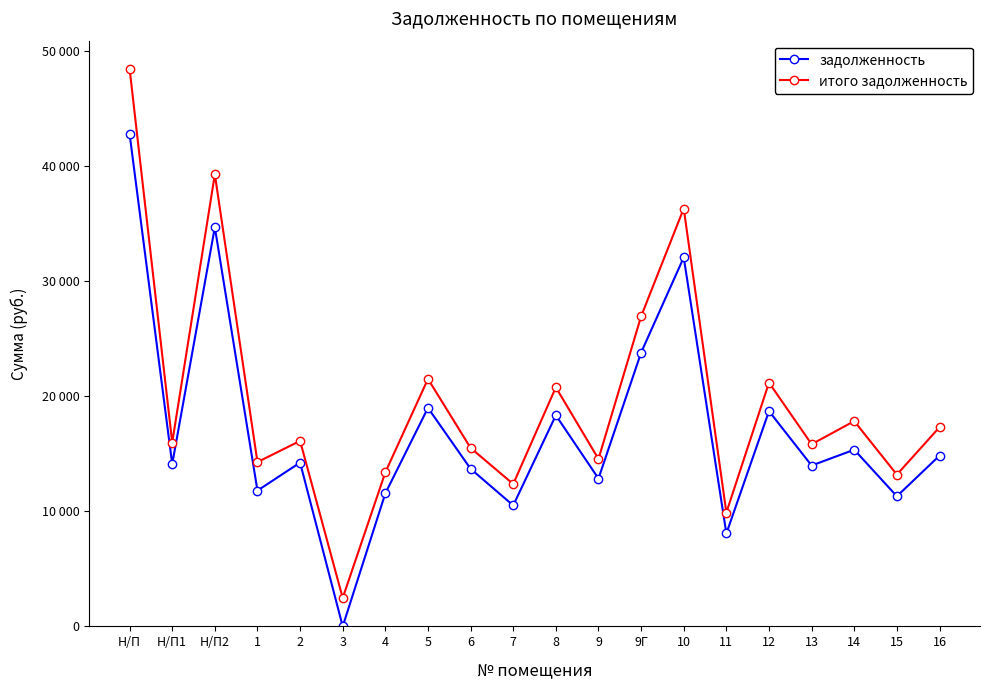

What are all the series names shown in the legend?

задолженность, итого задолженность